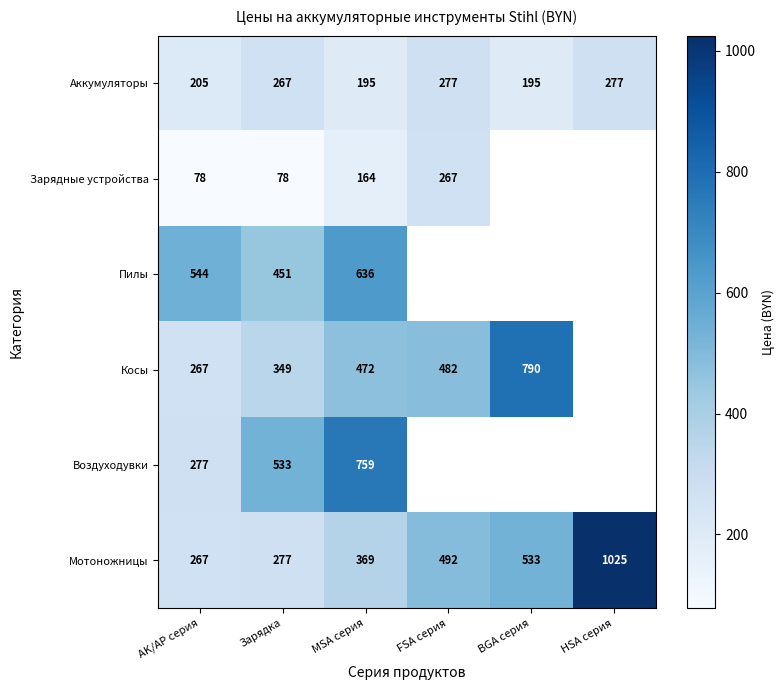

Which category has the lowest value in the Мотоножницы series?

AK/AP серия